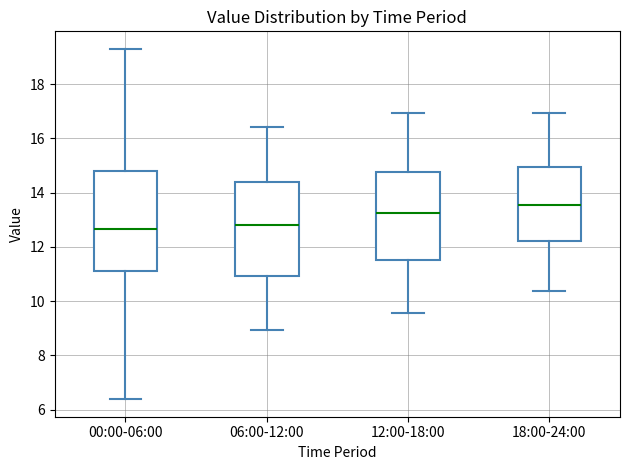

Which box is the tallest, from its lower edge to its upper edge?

00:00-06:00